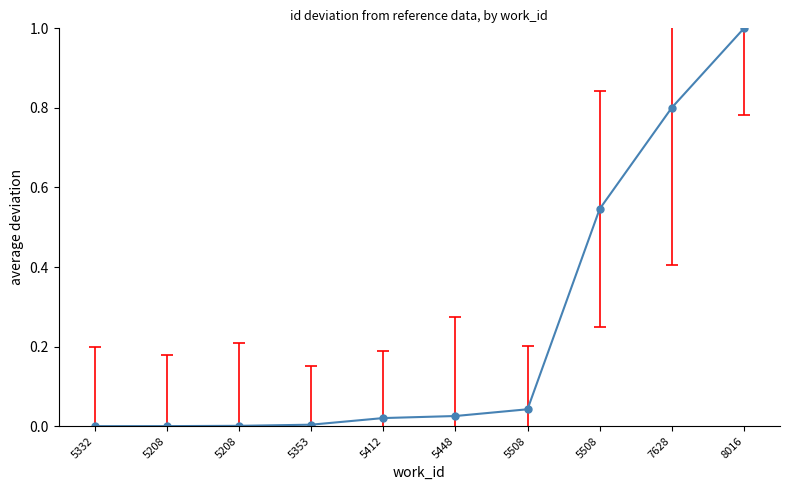

Reading right to left, what are all the values shown in this chart?

1.0	0.8	0.5	0.0	0.0	0.0	0.0	0.0	0.0	0.0